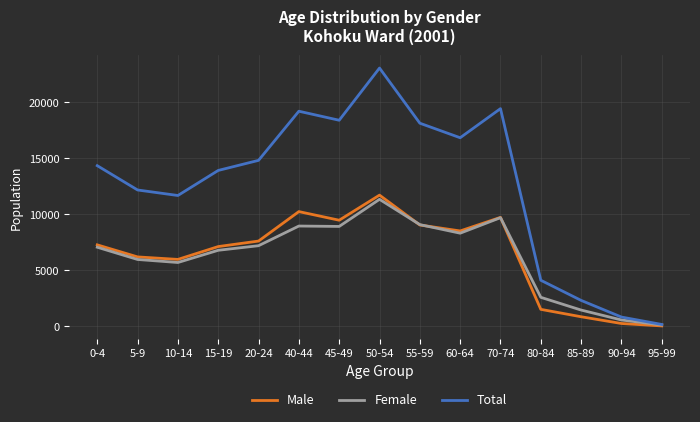

Which series has the largest range (max minus min)?

Total